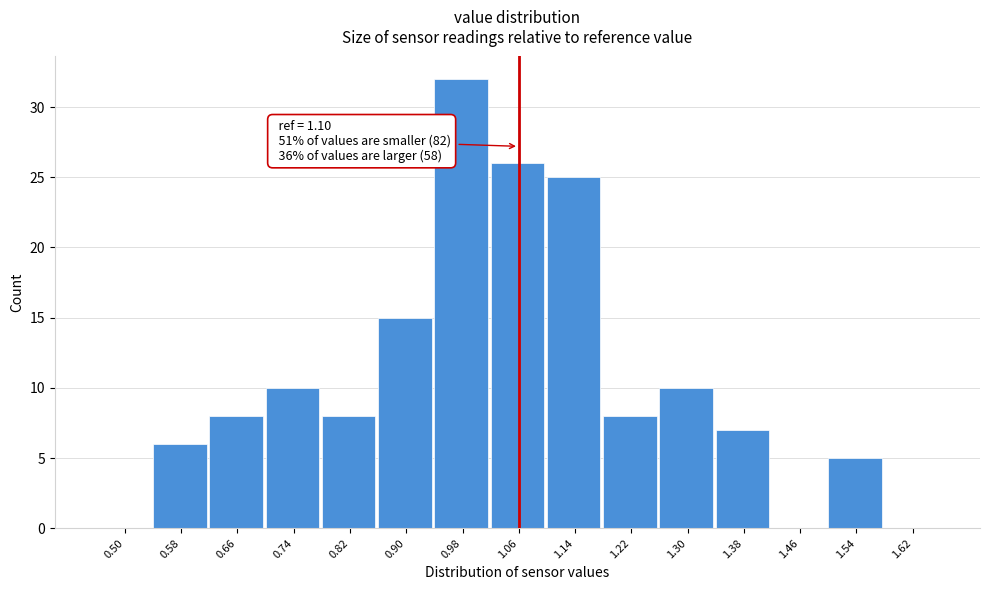

Reading left to right, extract all data points from this chart.

0.50=0	0.58=6	0.66=8	0.74=10	0.82=8	0.90=15	0.98=32	1.06=26	1.14=25	1.22=8	1.30=10	1.38=7	1.46=0	1.54=5	1.62=0